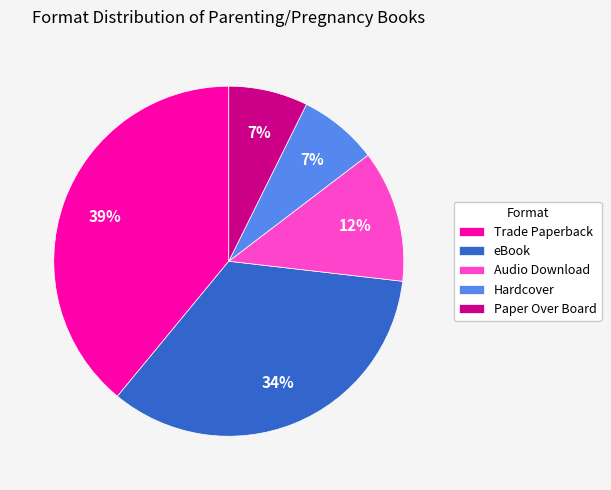

To the nearest percent, what is the difference between the largest and smallest slice percentages?

32%